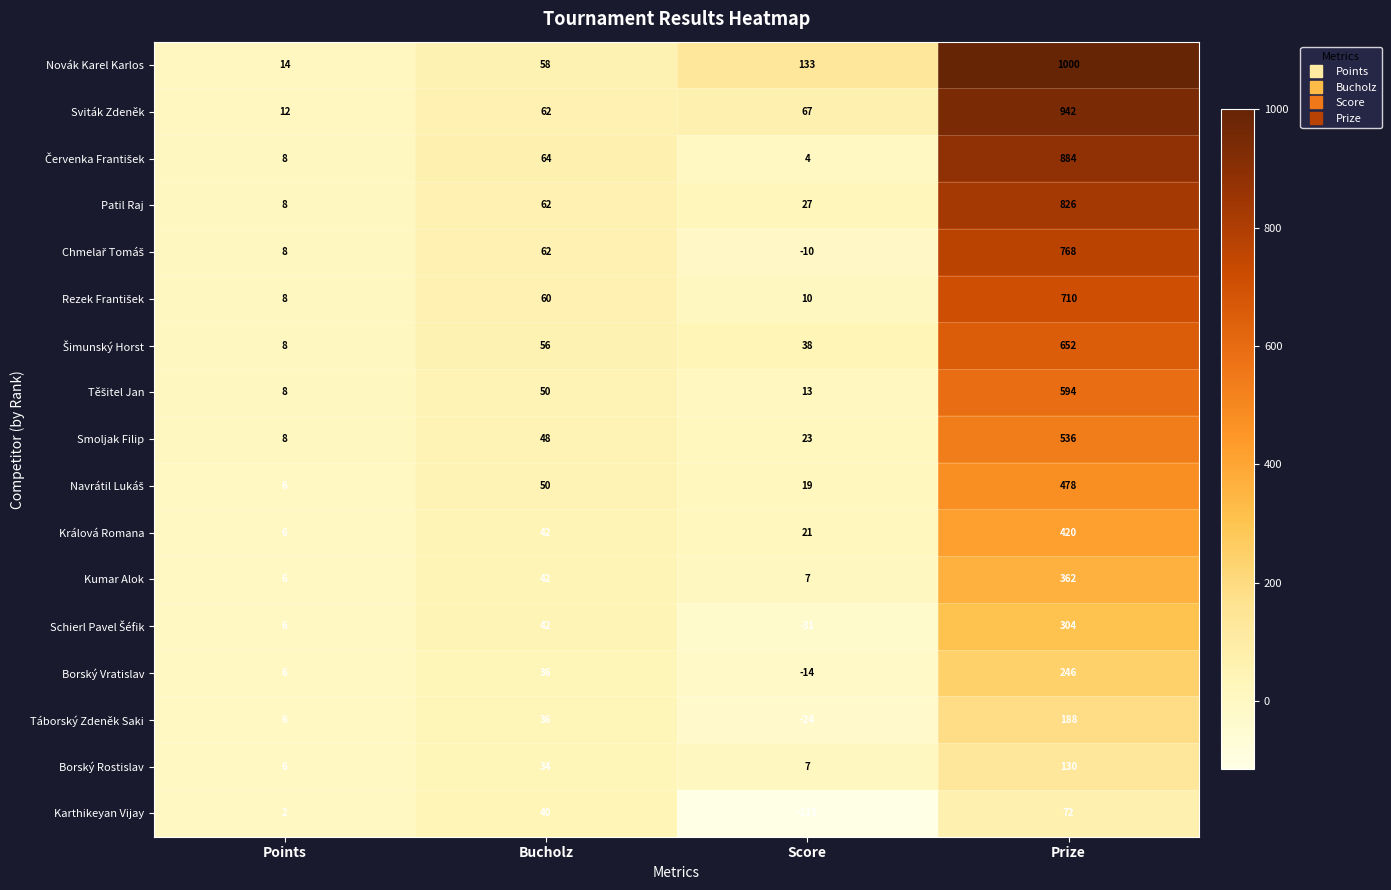

At which label is Smoljak Filip closest to 272?

Bucholz